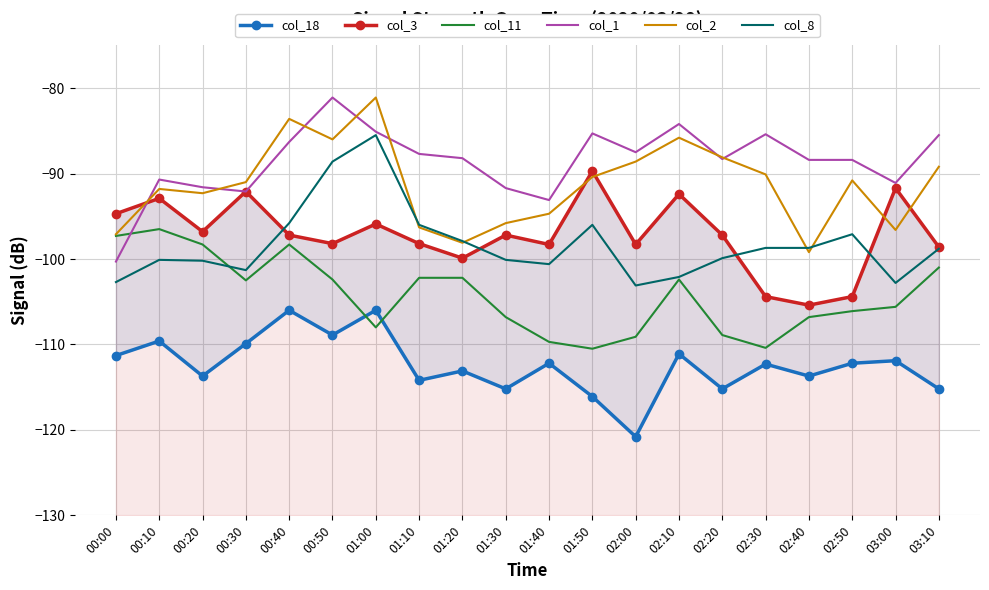

True or false: col_18 and col_3 cross at least once.

False